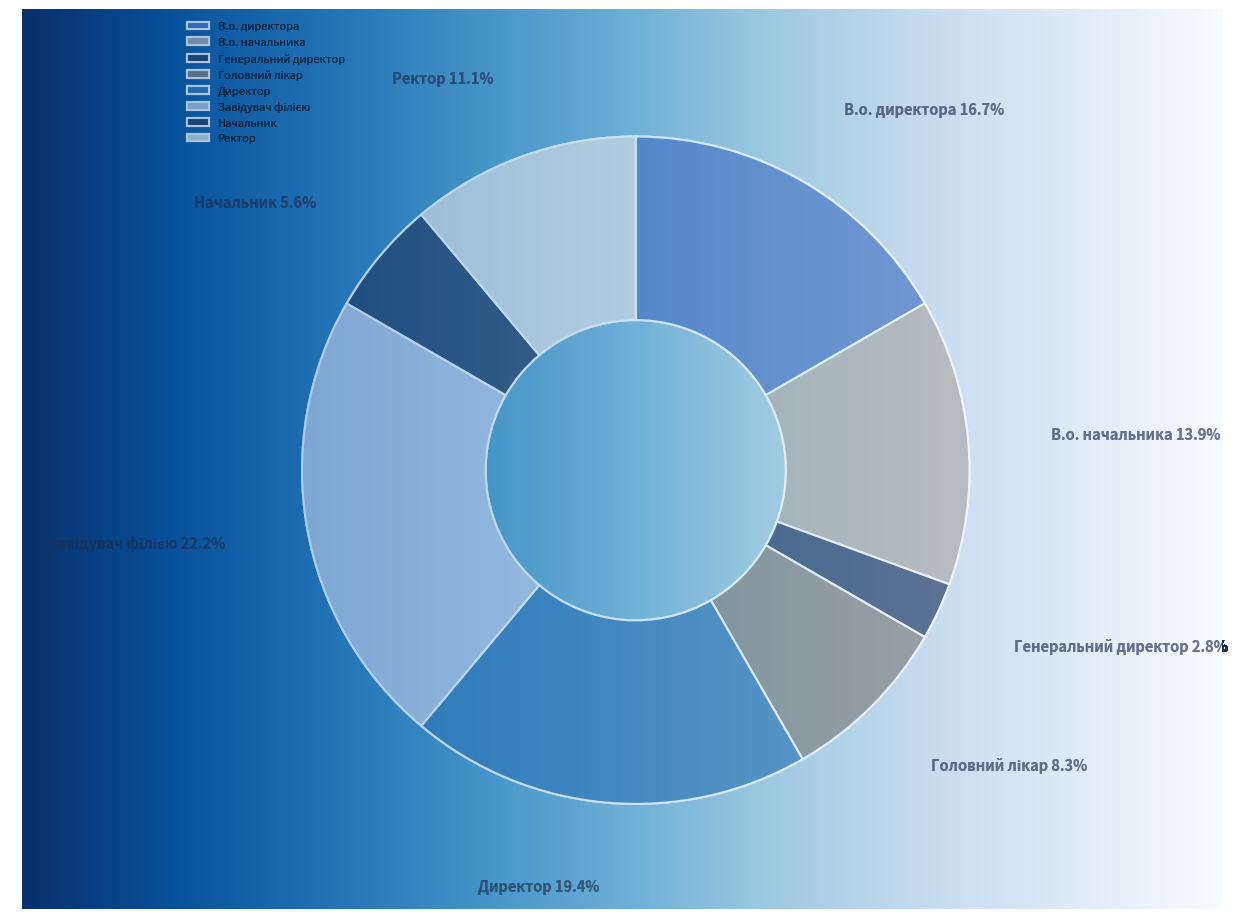

Which category has the smallest portion of the pie?

Генеральний директор